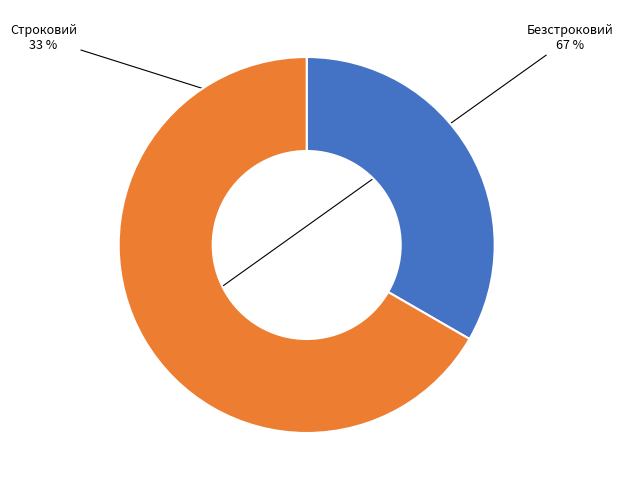

Approximately how many times larger is the value at Безстроковий compared to Строковий?

2.0